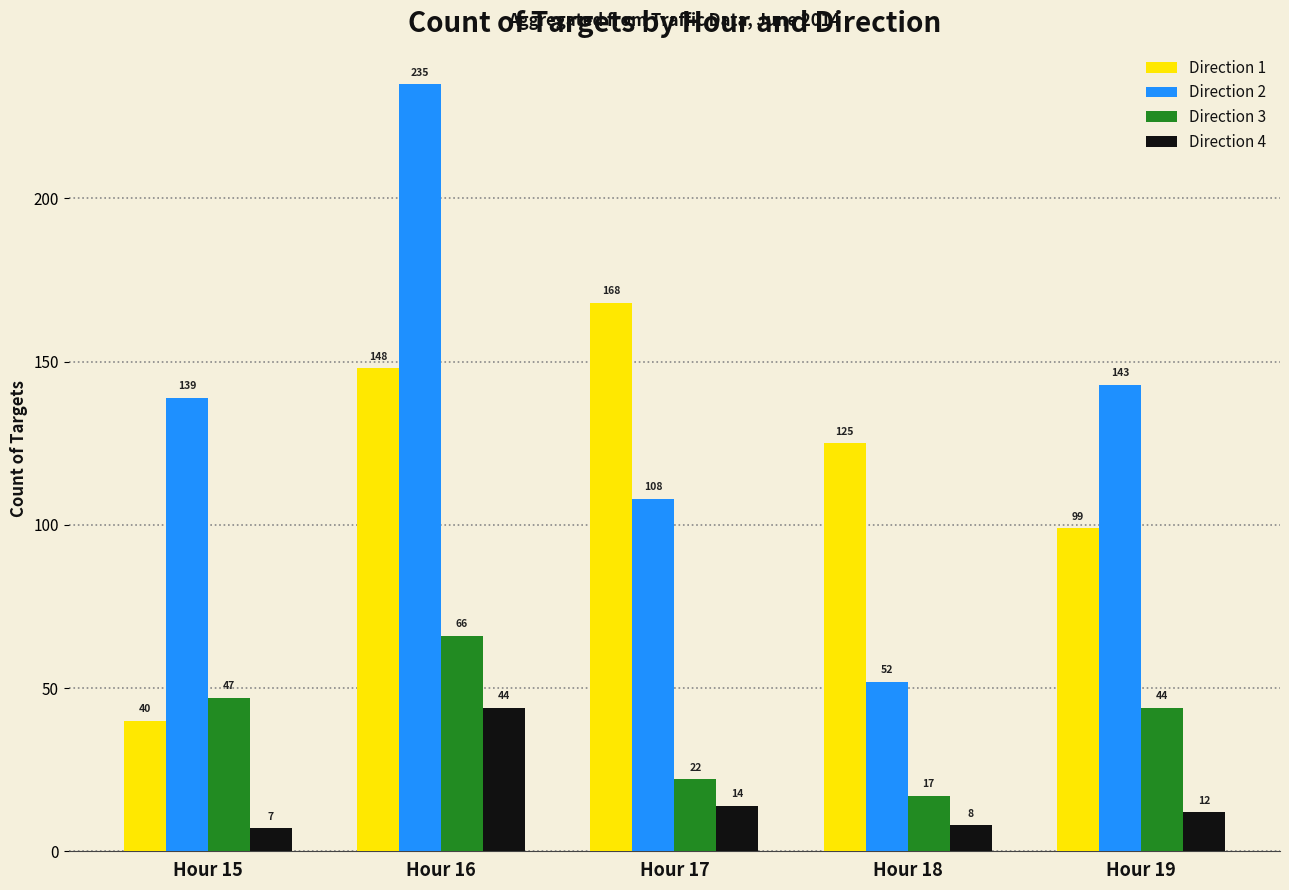

Reading right to left, extract all data points from this chart.

Direction 1: Hour 19=99	Hour 18=125	Hour 17=168	Hour 16=148	Hour 15=40
Direction 2: Hour 19=143	Hour 18=52	Hour 17=108	Hour 16=235	Hour 15=139
Direction 3: Hour 19=44	Hour 18=17	Hour 17=22	Hour 16=66	Hour 15=47
Direction 4: Hour 19=12	Hour 18=8	Hour 17=14	Hour 16=44	Hour 15=7